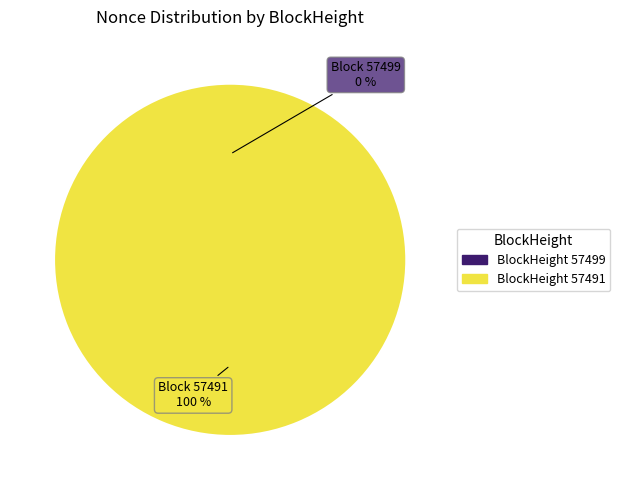

To the nearest percent, what is the combined percentage of 57499 and 57491?

100%